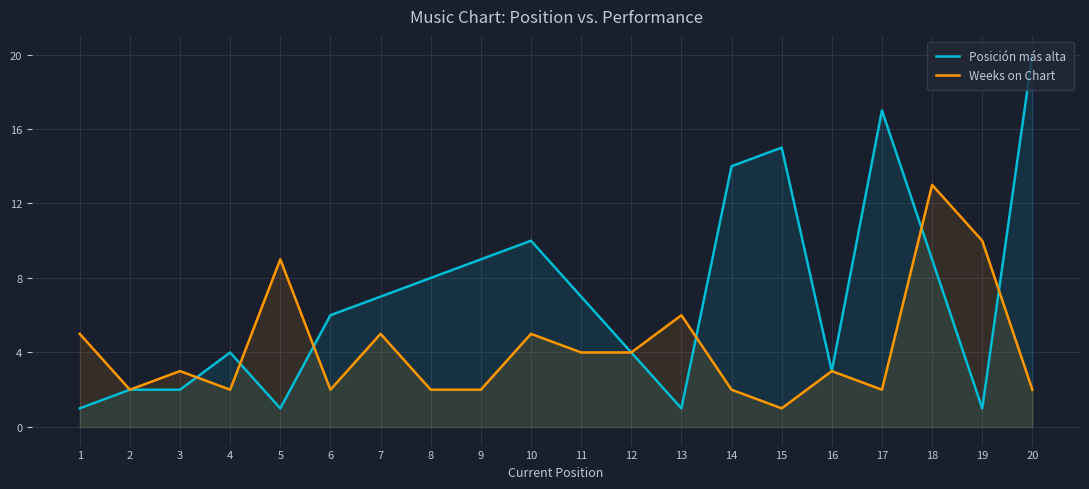

Is it true that Posición más alta equals 14 at 18?

False